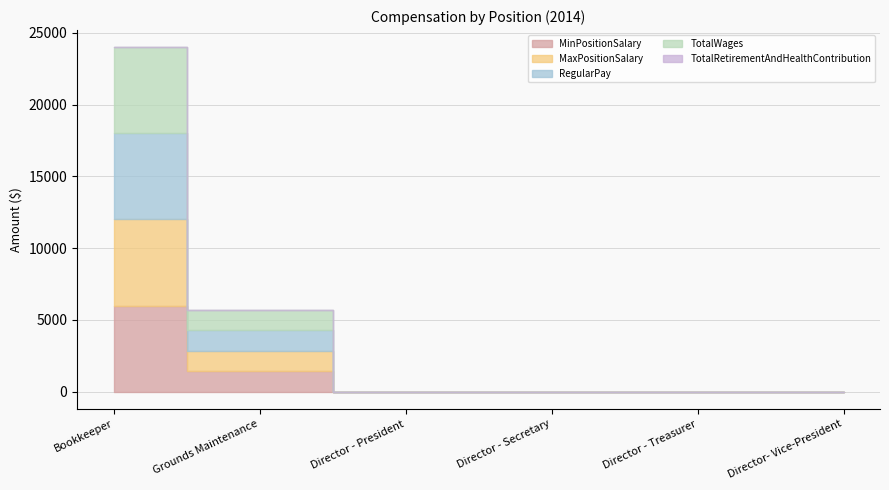

What position from the right is Grounds Maintenance?

5